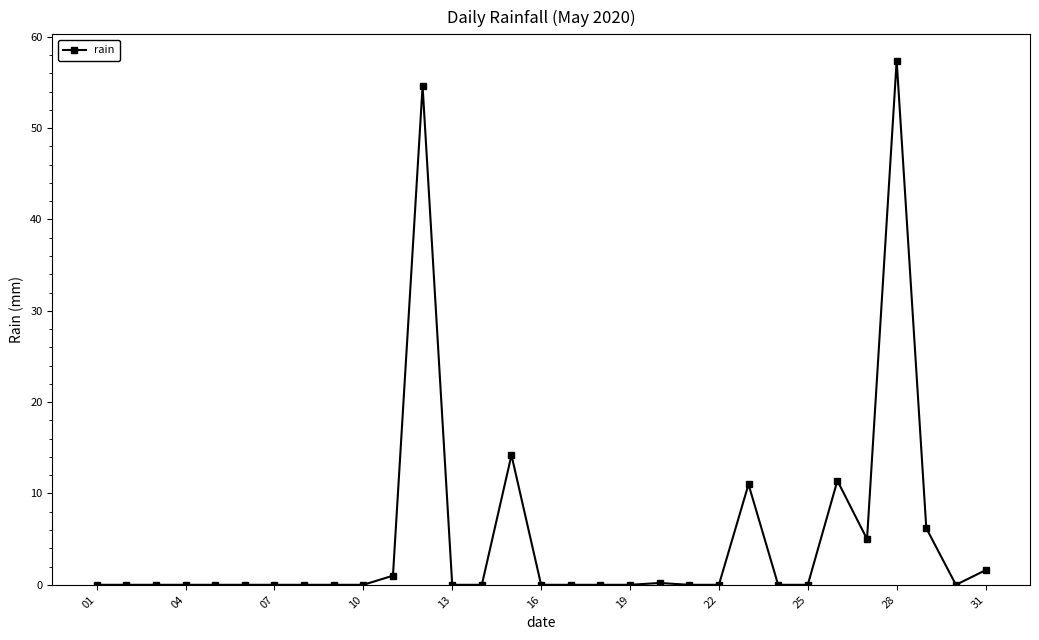

What is the maximum value shown in the chart?

57.4